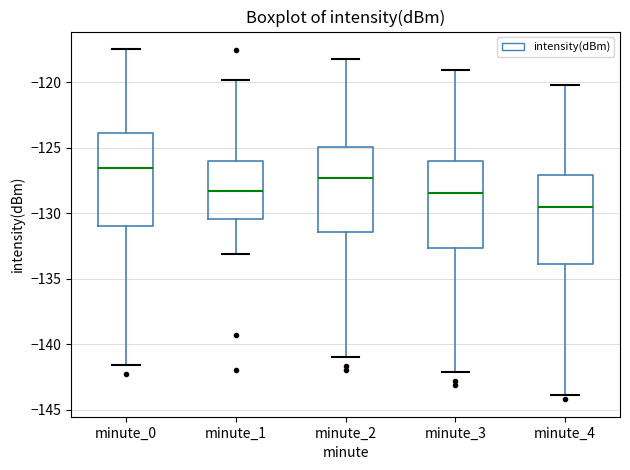

Reading left to right, read every box against the y-axis: the position of its median line, the range the box covers, and the ends of its whiskers. The values are not printed on the chart, so give them approximately, as read against the axis.

minute_0: median -126.5, box -131.0 to -124.0, whiskers -141.5 to -117.5
minute_1: median -128.5, box -130.5 to -126.0, whiskers -133.0 to -120.0
minute_2: median -127.5, box -131.5 to -125.0, whiskers -141.0 to -118.0
minute_3: median -128.5, box -132.5 to -126.0, whiskers -142.0 to -119.0
minute_4: median -129.5, box -134.0 to -127.0, whiskers -144.0 to -120.0